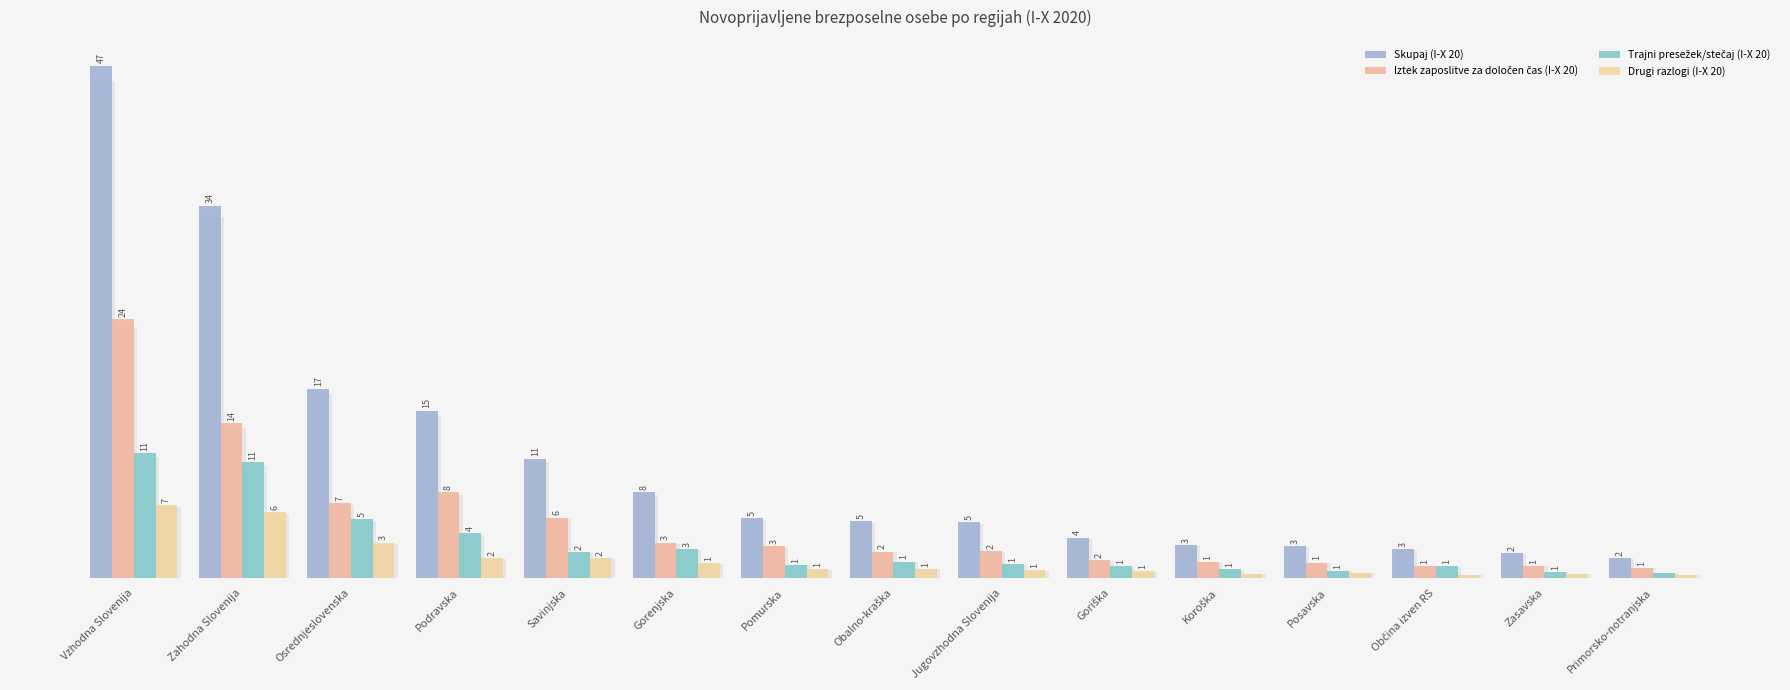

At which category is the sum across all series the highest?

Vzhodna Slovenija